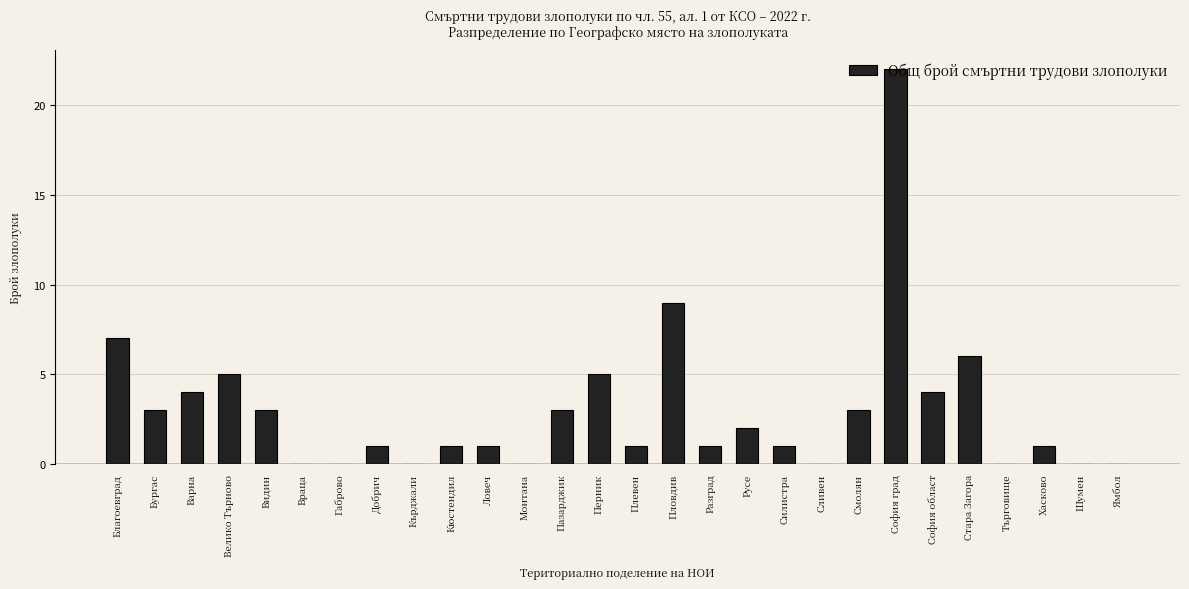

Is it true that the value at Благоевград is 7?

True